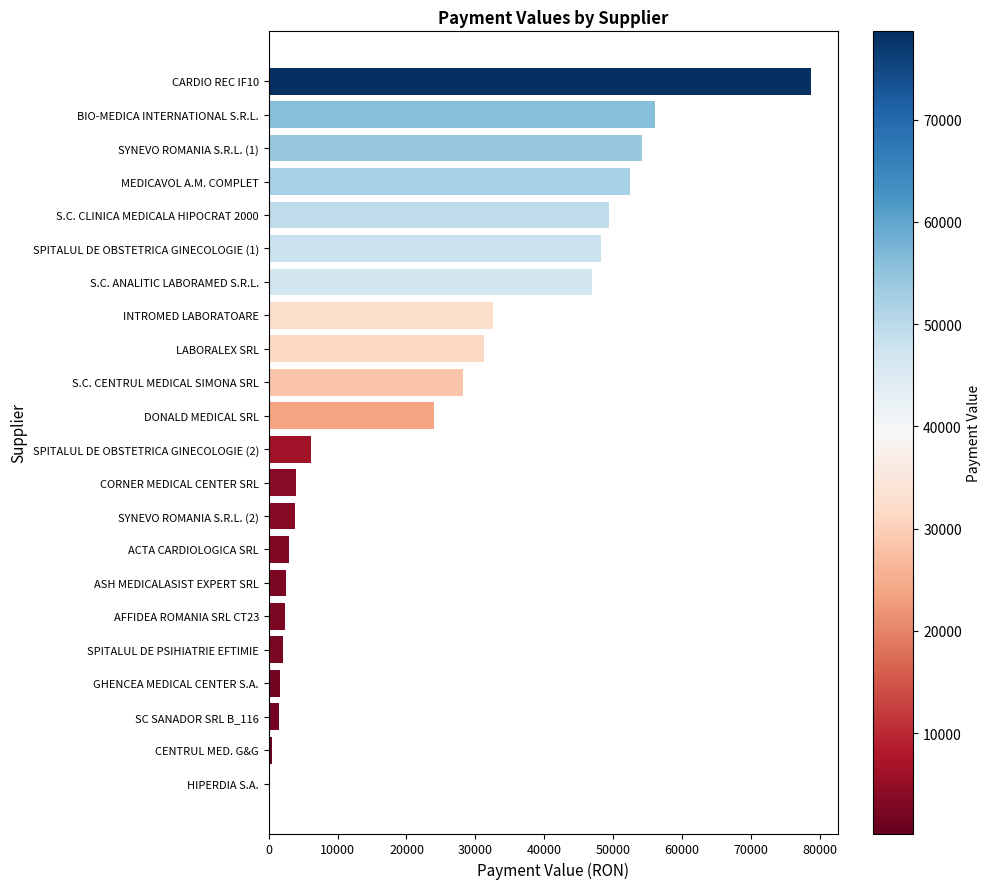

The value at BIO-MEDICA INTERNATIONAL S.R.L. is 56099.4. True or false?

True